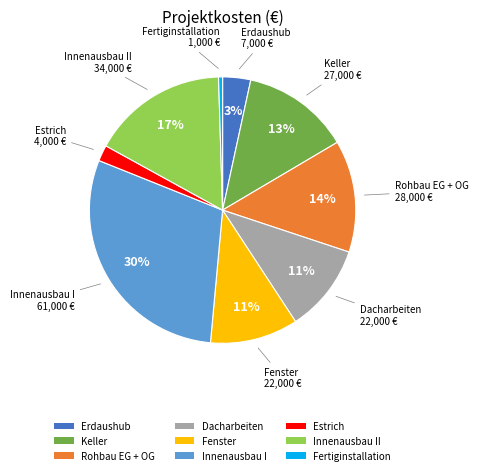

Which category has the biggest portion of the pie?

Innenausbau I